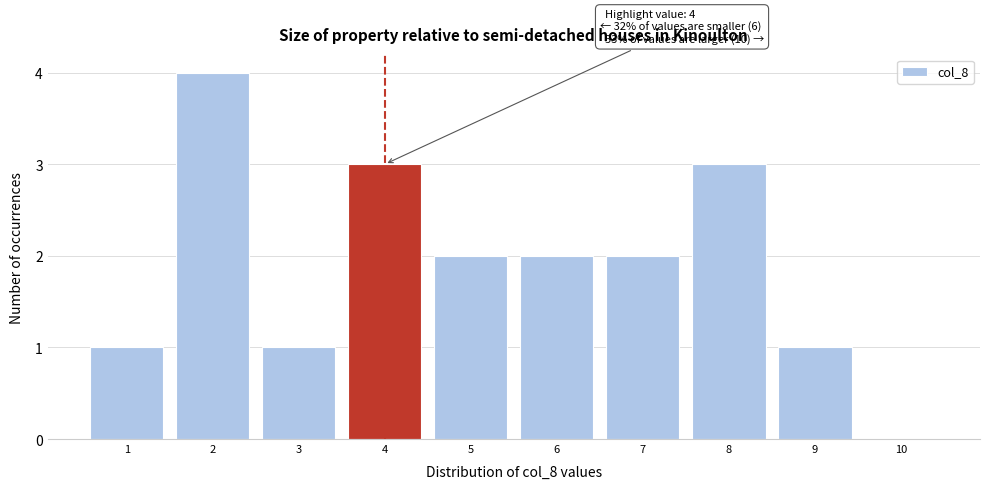

Over which range of the x-axis is the bar tallest?

1.5 to 2.5